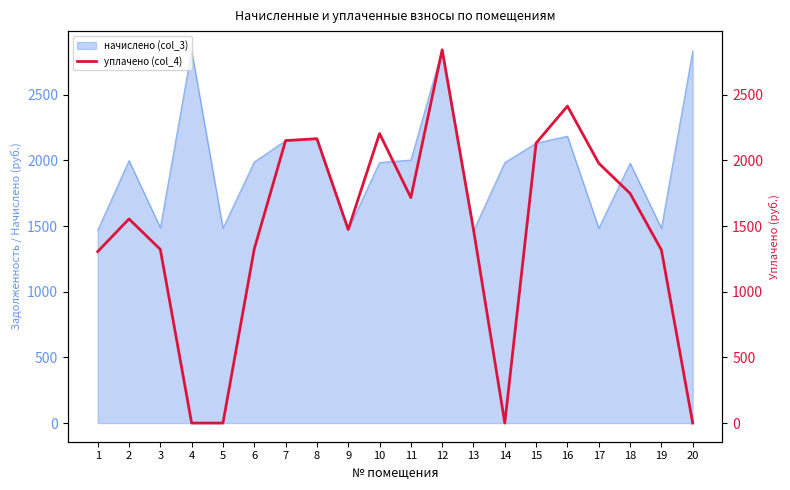

How many values are below 1554?

10